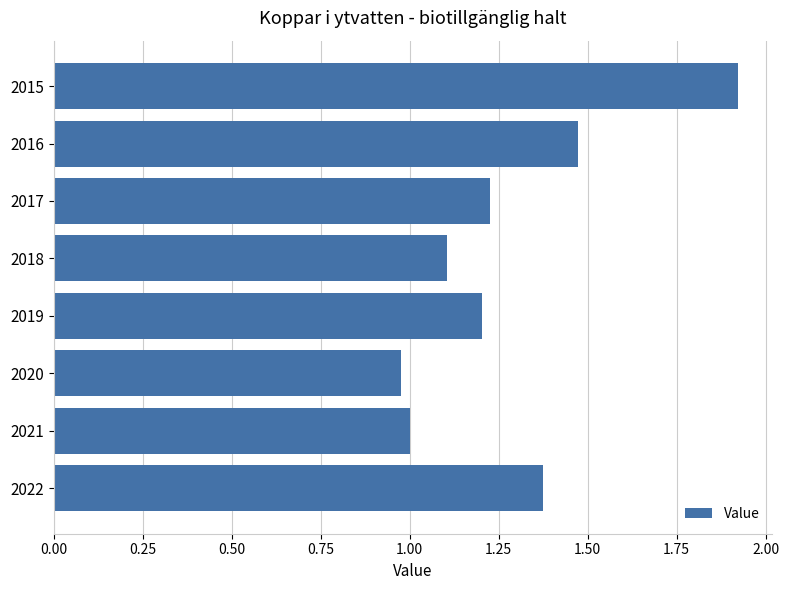

What is the ratio of the value at 2018 to the value at 2015?

0.6